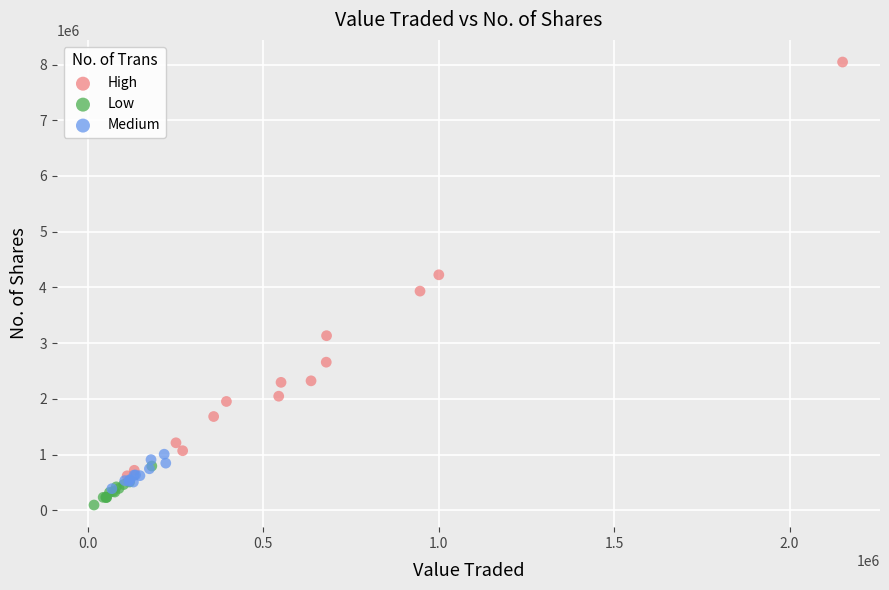

Which series reaches the maximum Y coordinate?

High